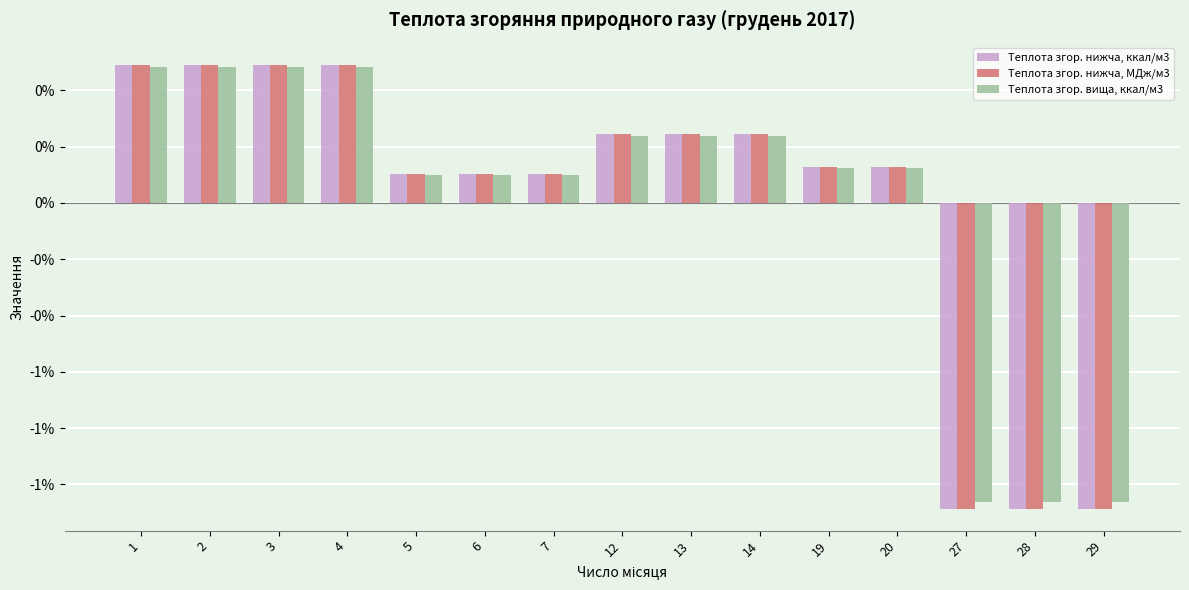

What is the value of the Теплота згор. вища, ккал/м3 bar at the 1st from the left?

0.6